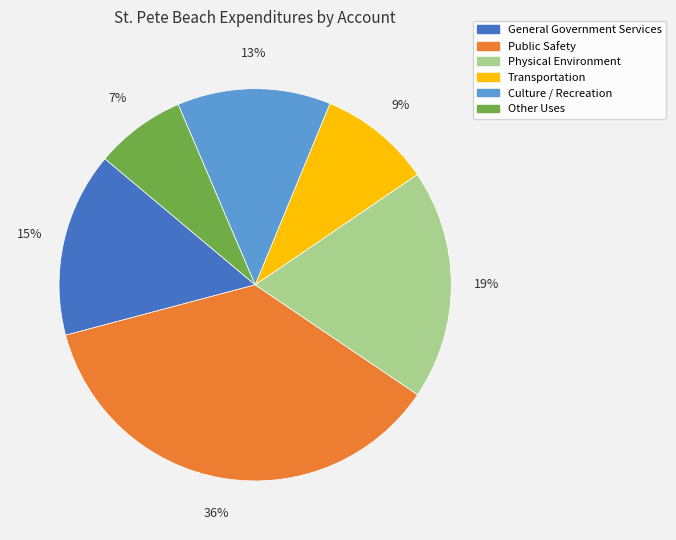

Between Transportation and Public Safety, which is larger?

Public Safety